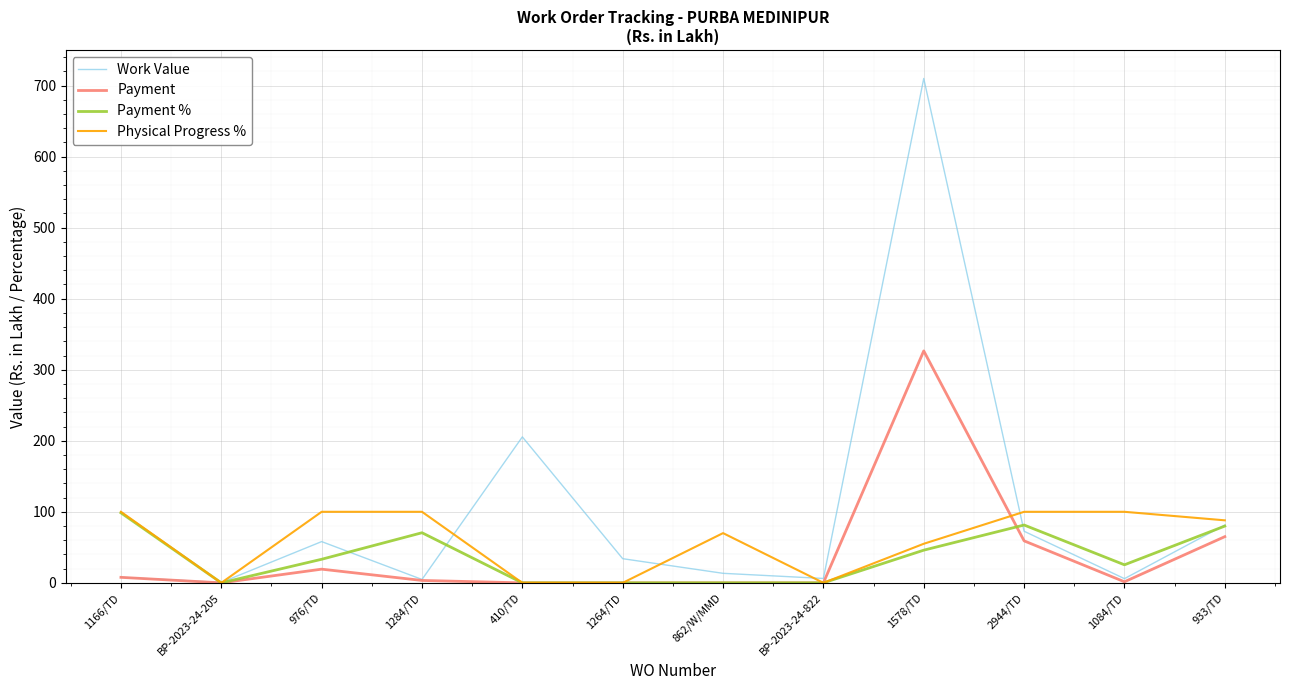

What is the difference between the maximum and minimum values in the Payment % series?

98.5